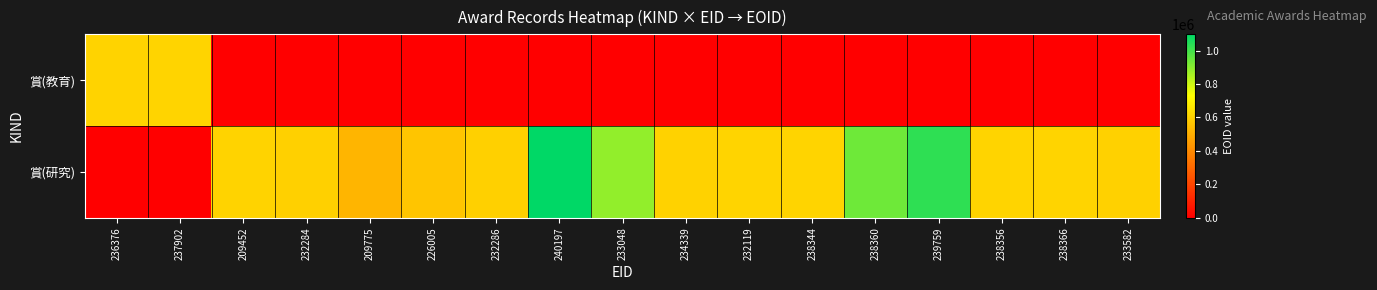

Rank the series by their average value, from lowest to highest.

賞(教育), 賞(研究)